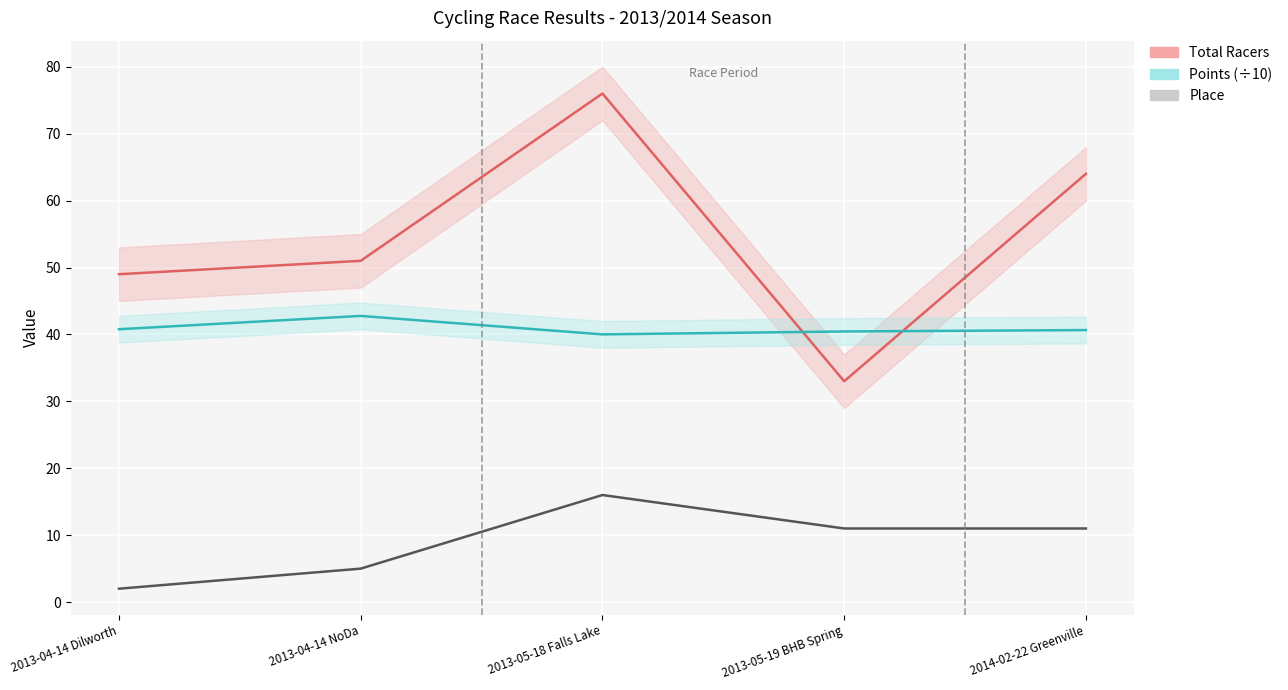

What is the maximum value for Total Racers?

76.0